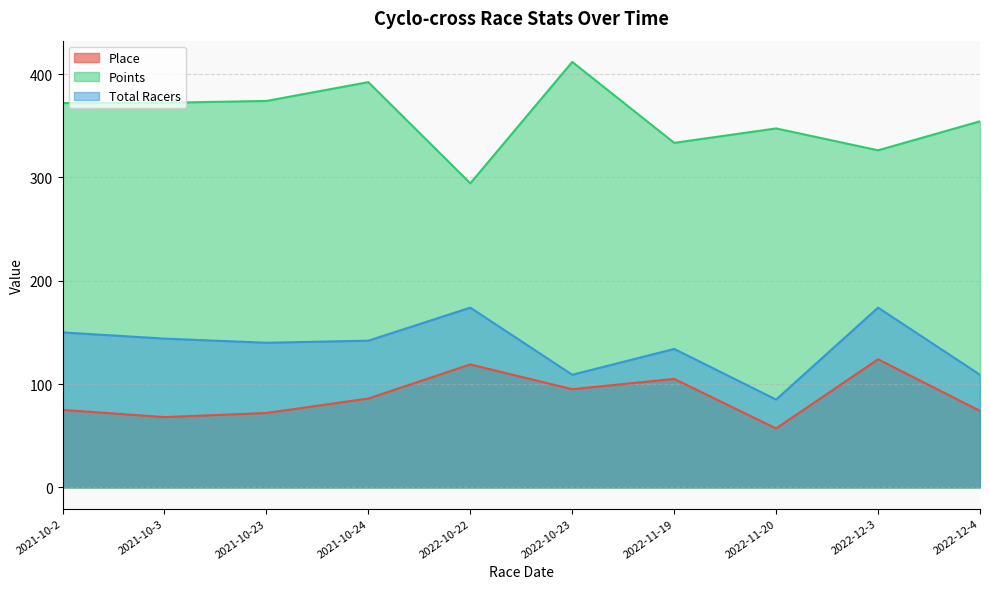

At which category is the sum across all series the highest?

2022-12-3